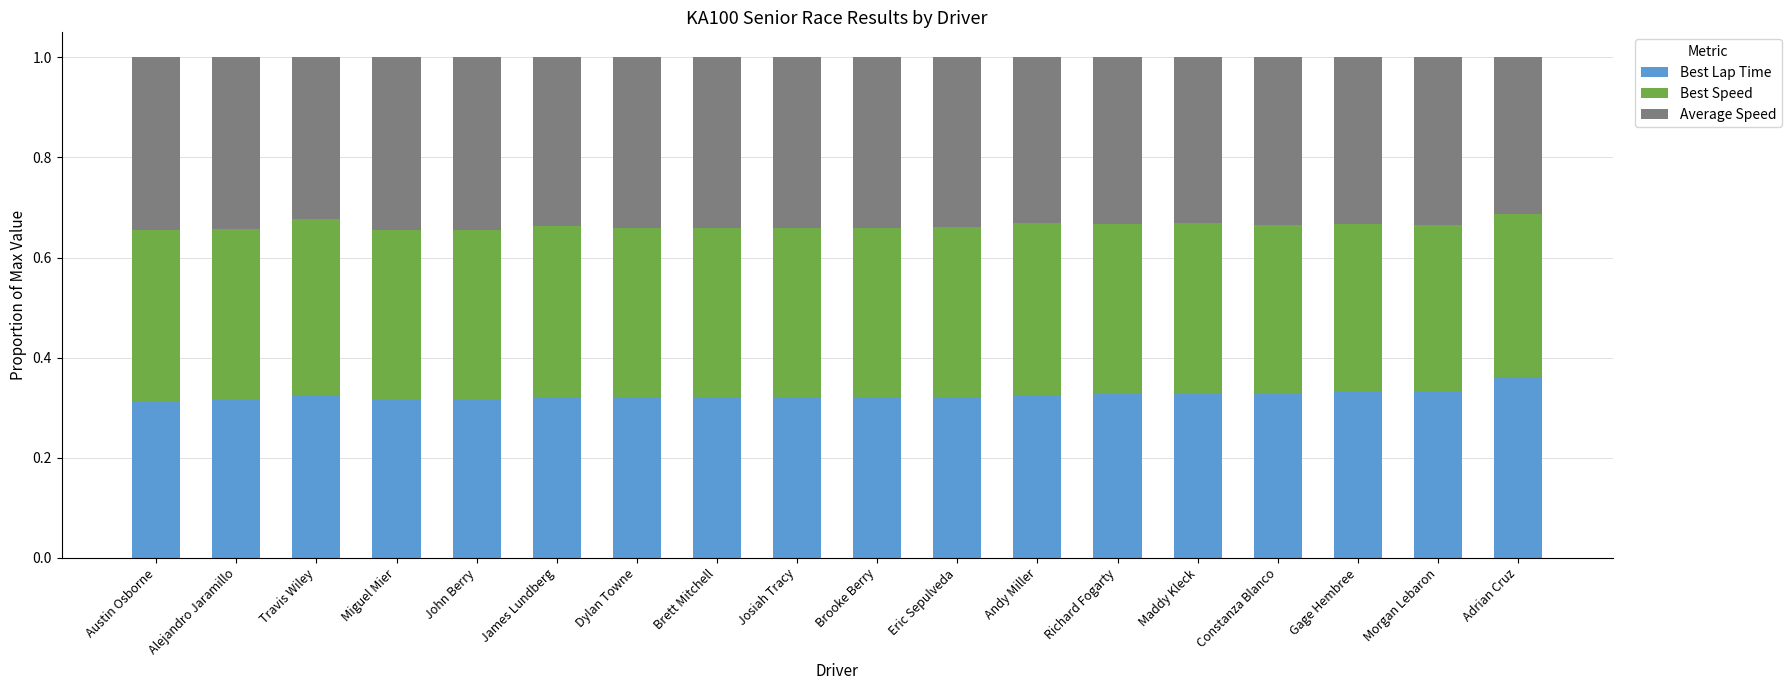

True or false: Best Lap Time has a value of 0.1 at Eric Sepulveda.

False